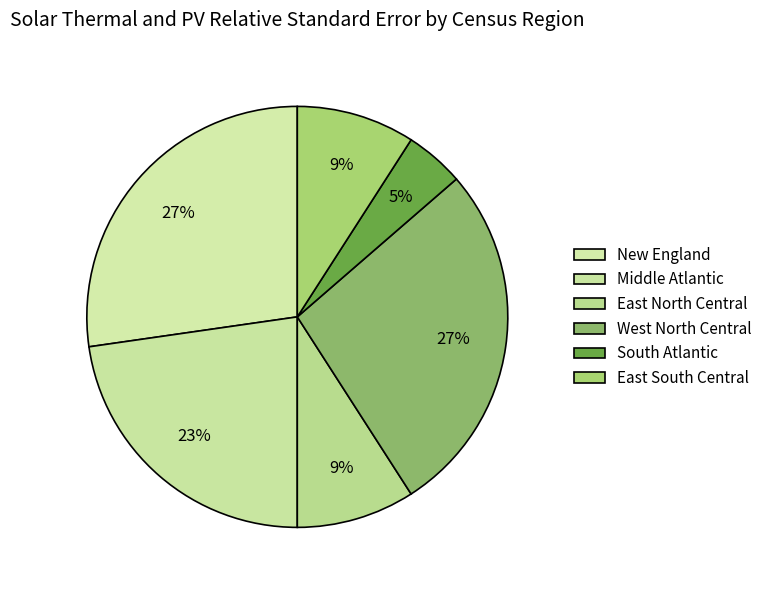

Which category has the smallest portion of the pie?

South Atlantic